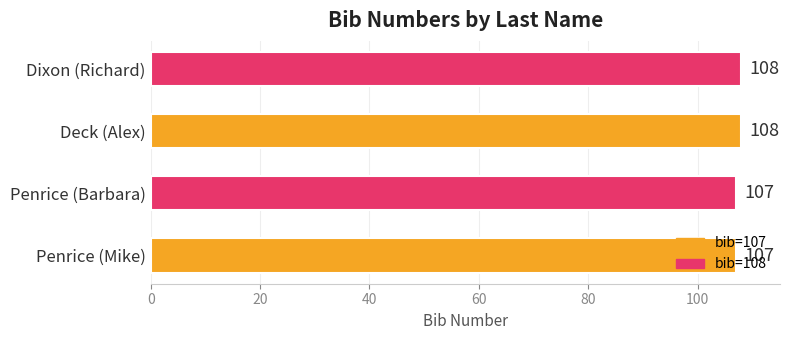

Are the bars grouped side by side (vs. stacked)?

No